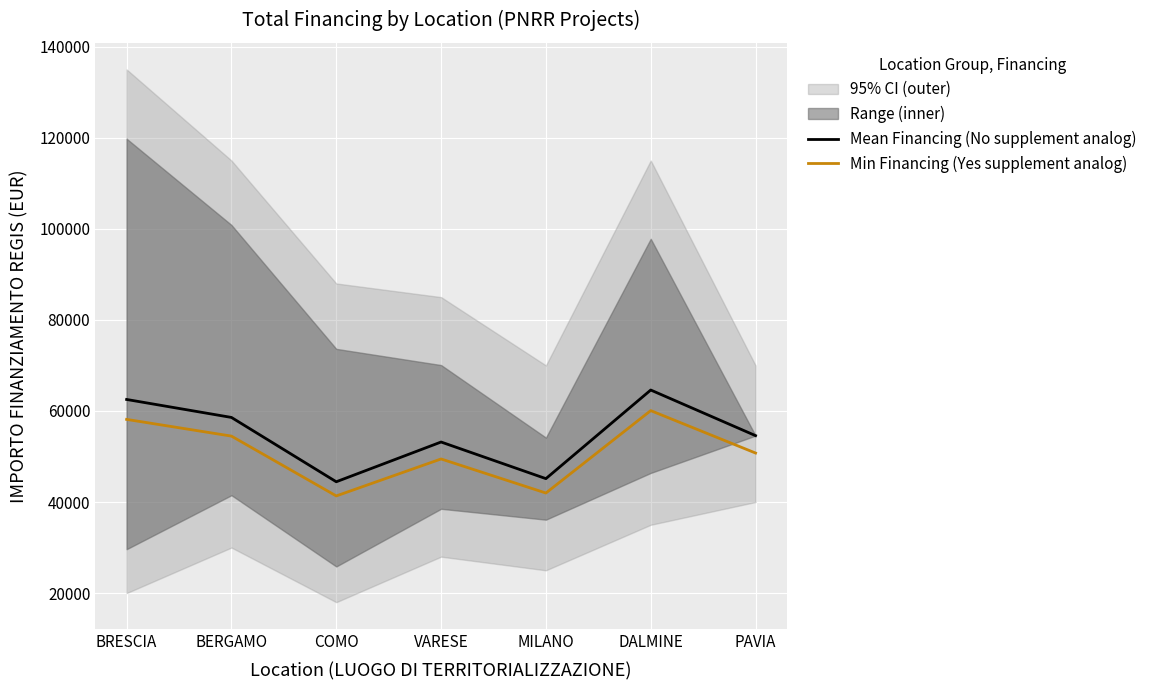

Reading left to right, extract all data points from this chart.

Mean Financing (No supplement analog): BRESCIA=62522.4	BERGAMO=58575.1	COMO=44447.3	VARESE=53178.2	MILANO=45134.3	DALMINE=64596.7	PAVIA=54577.6
Min Financing (Yes supplement analog): BRESCIA=58145.9	BERGAMO=54474.9	COMO=41336.0	VARESE=49455.7	MILANO=41974.9	DALMINE=60074.9	PAVIA=50757.2